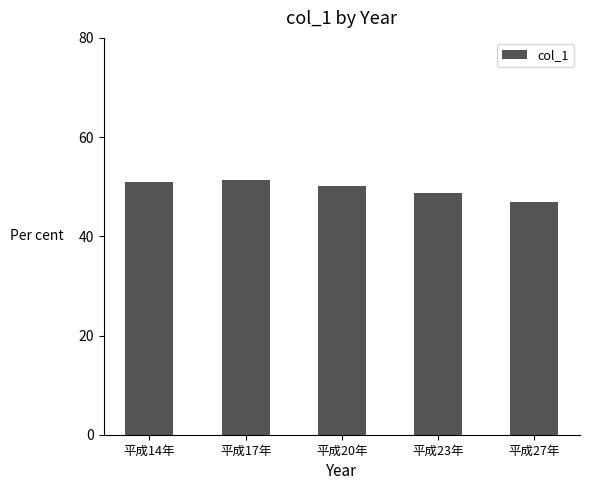

How many series are shown in this chart?

1